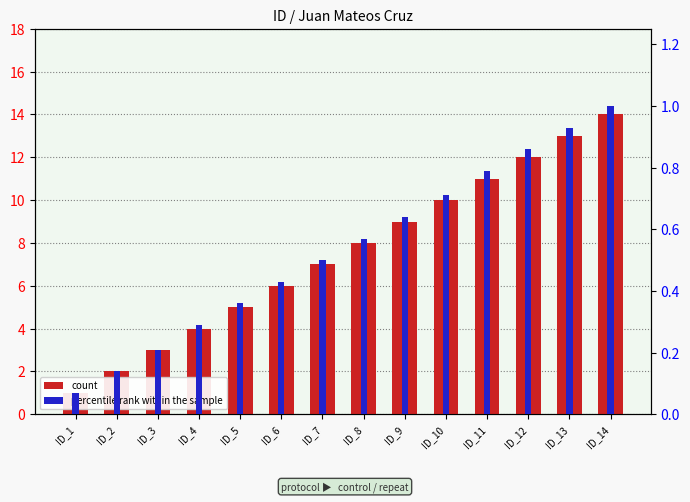

Is it true that count equals 22.4 at ID_13?

False